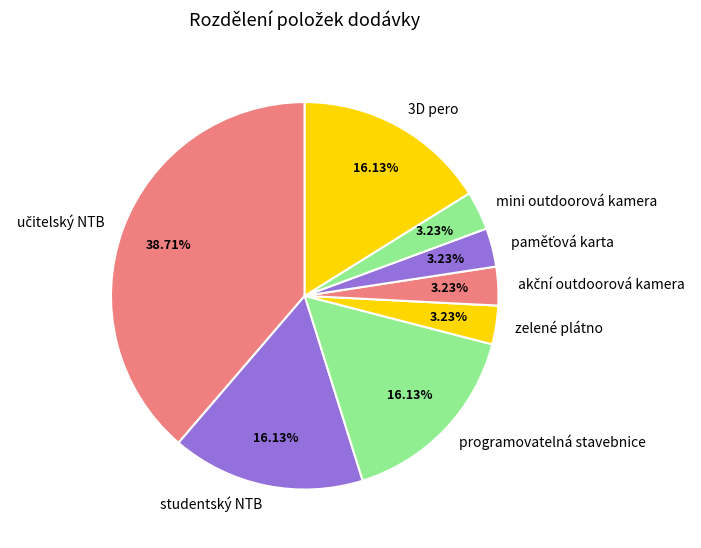

Which has a higher value, zelené plátno or studentský NTB?

studentský NTB